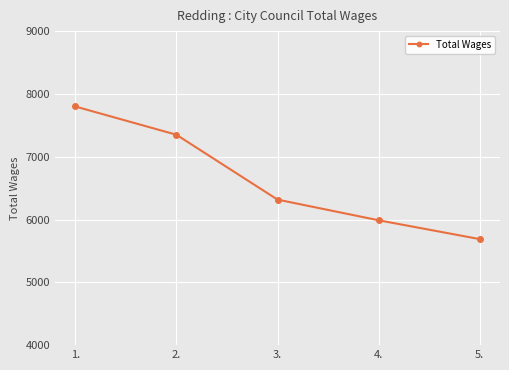

What is the change in value from 2. to 4.?

-1362